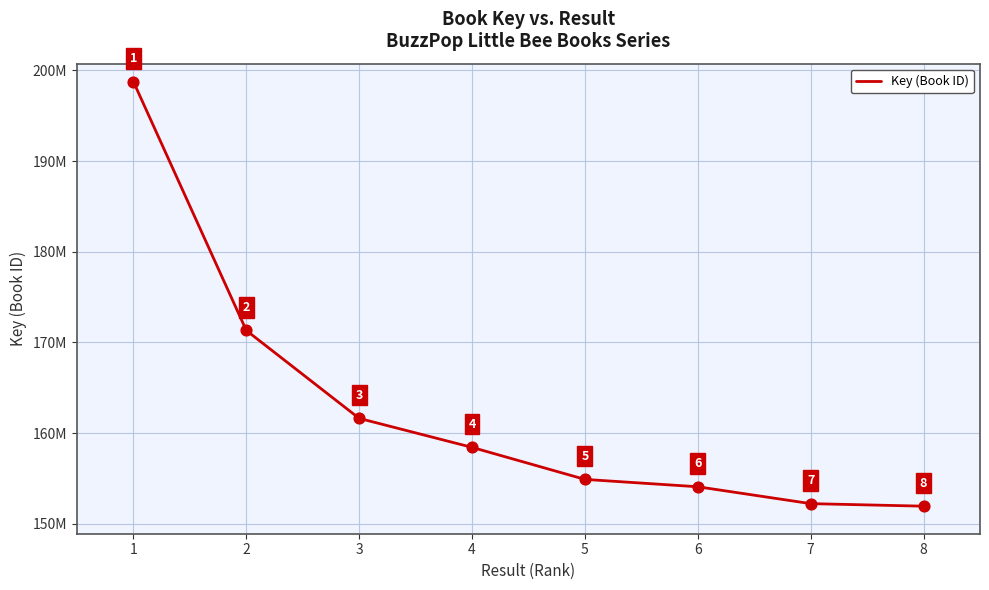

What is the change in value from 1 to 2?

-27445429